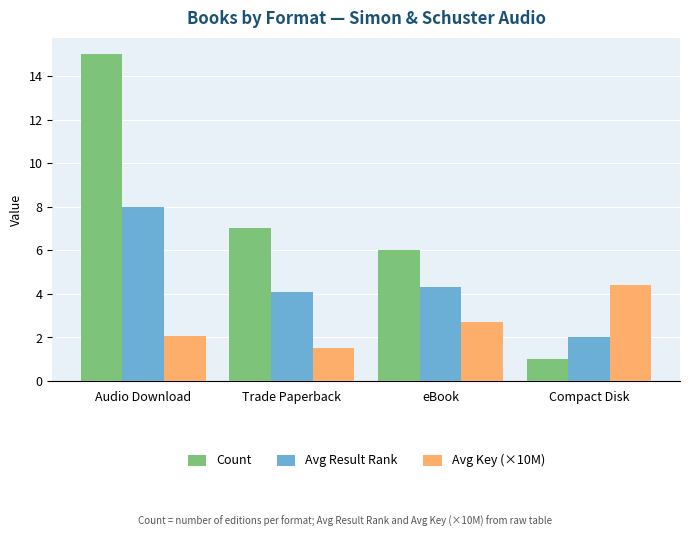

What is the spread (max minus min) of values at eBook?

3.3